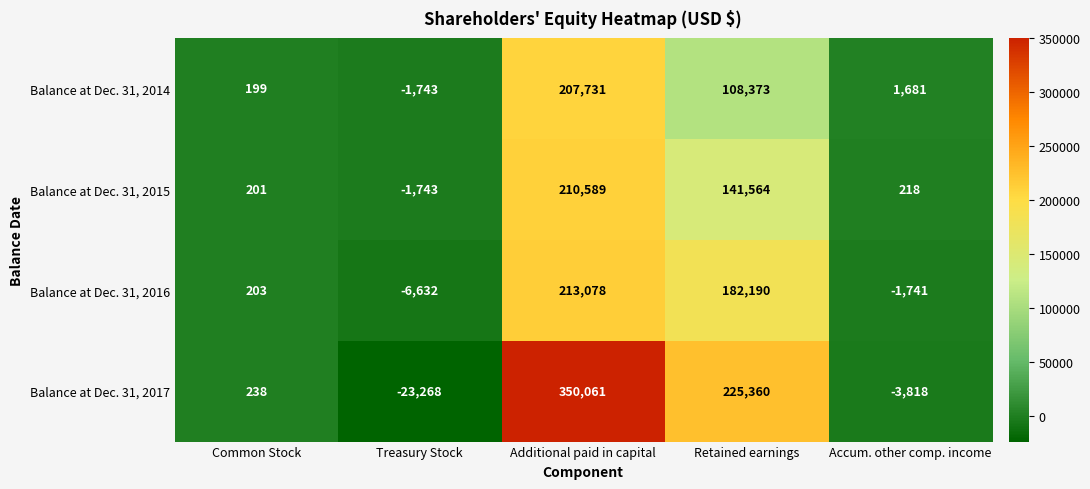

How many distinct data groups are displayed?

4